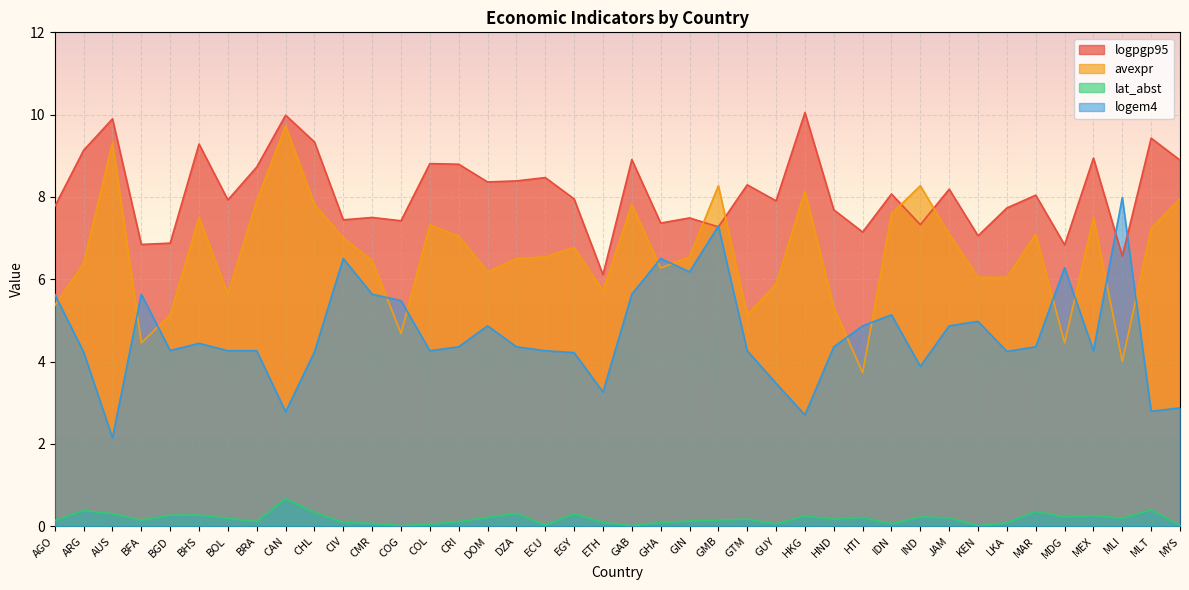

Between HND and IDN, which series saw the biggest shift?

avexpr